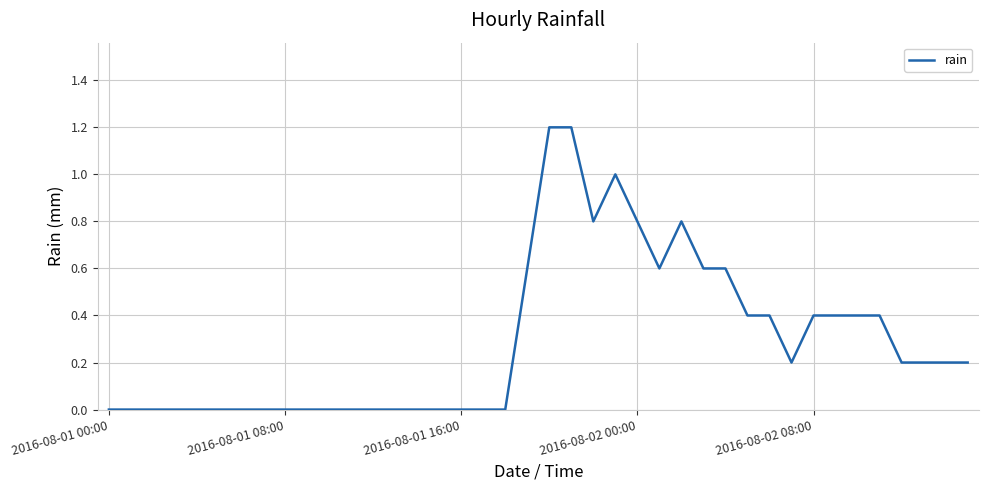

What is the difference between the maximum and minimum values?

1.2